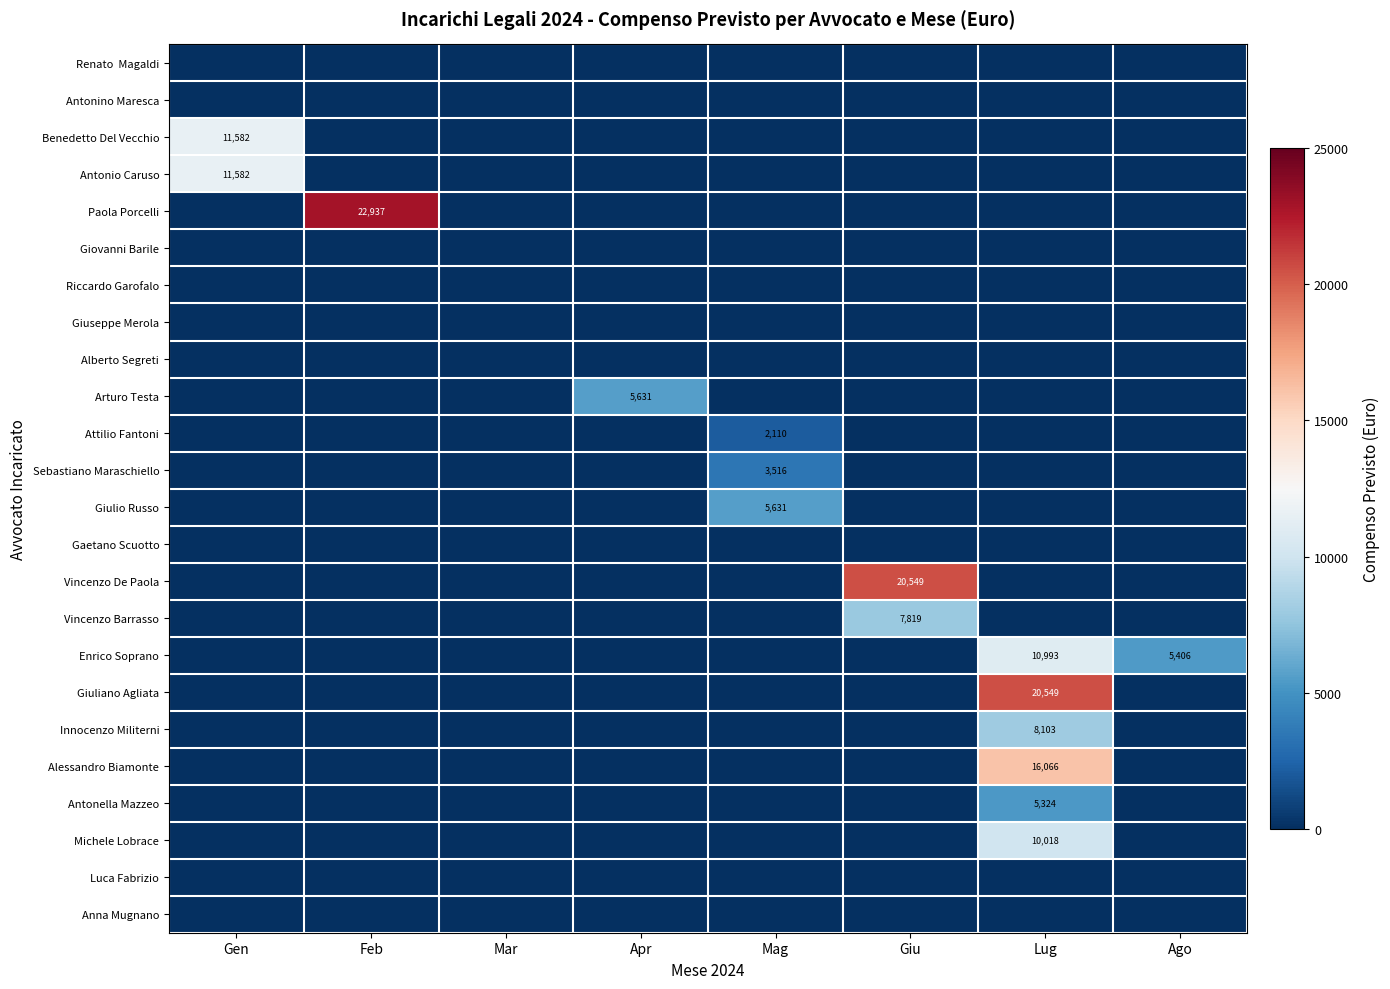

Between Gen and Feb, which is larger?

Gen